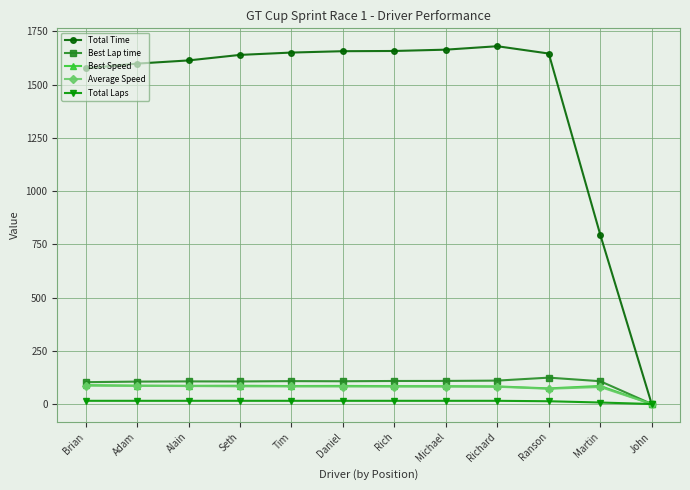

Which series has the largest range (max minus min)?

Total Time